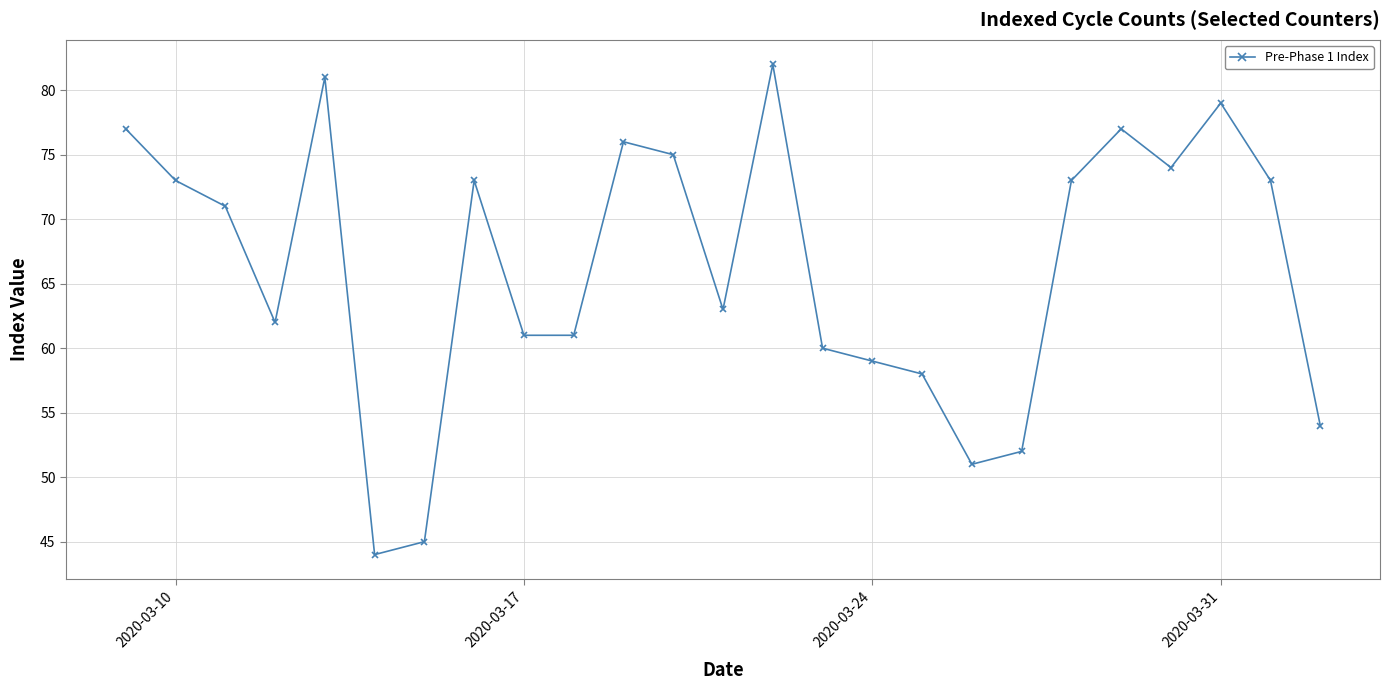

What is the smallest value displayed?

44